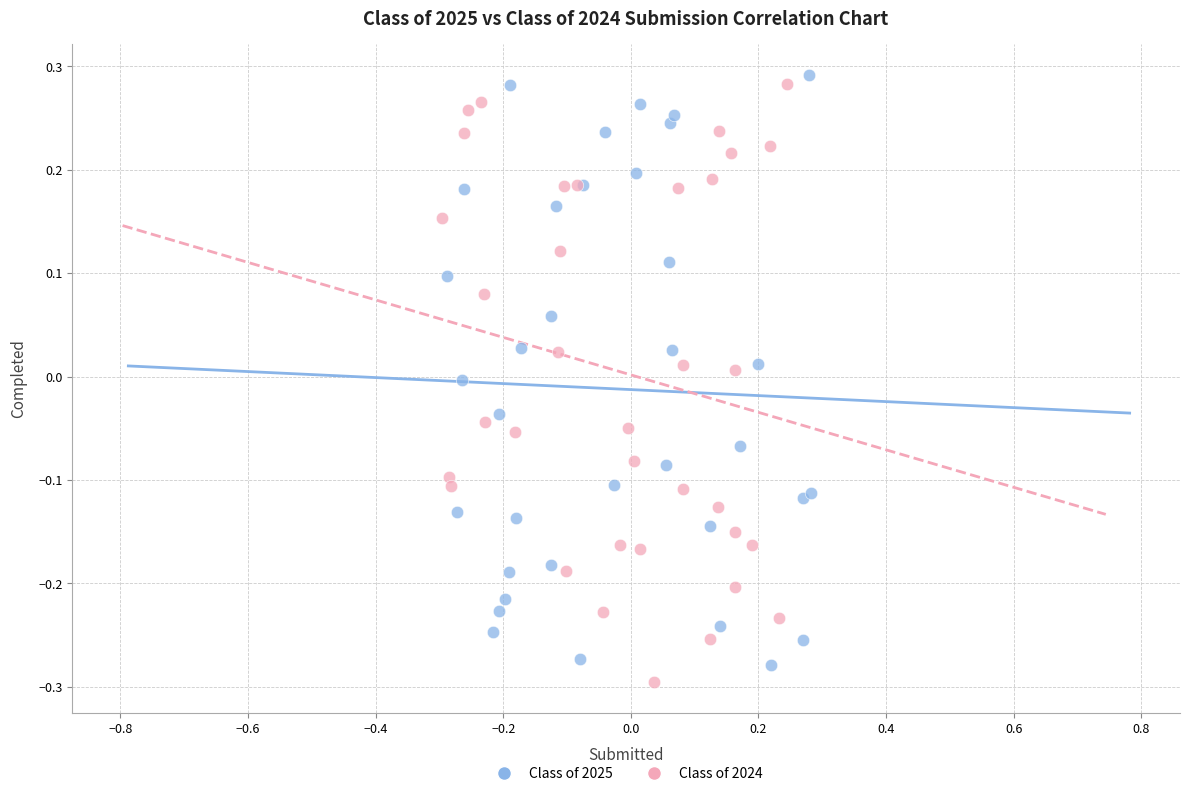

Which series contains the highest Y value?

Class of 2025